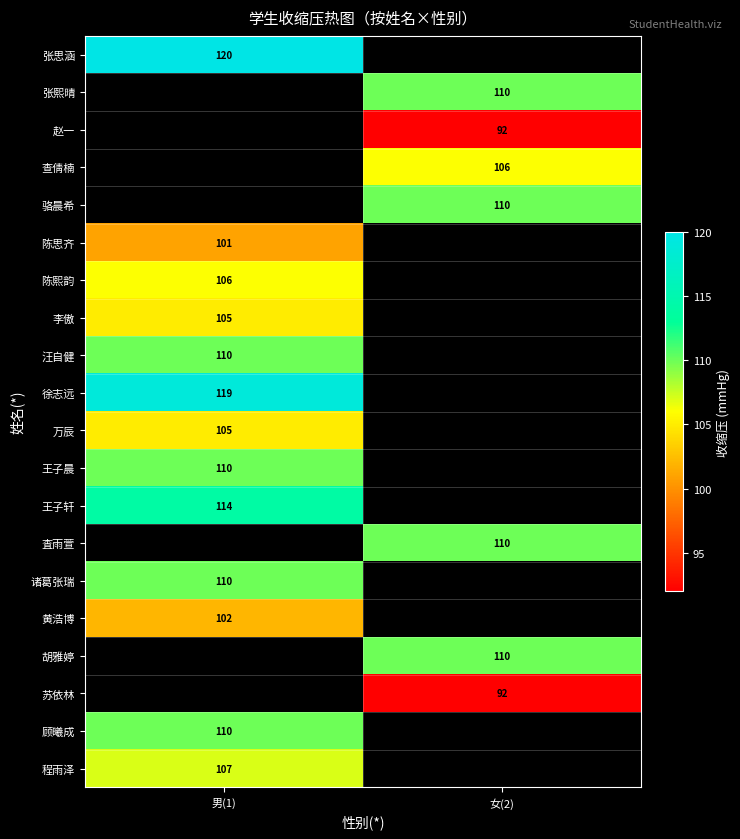

True or false: 张思涵 has a value of 71 at 男(1).

False